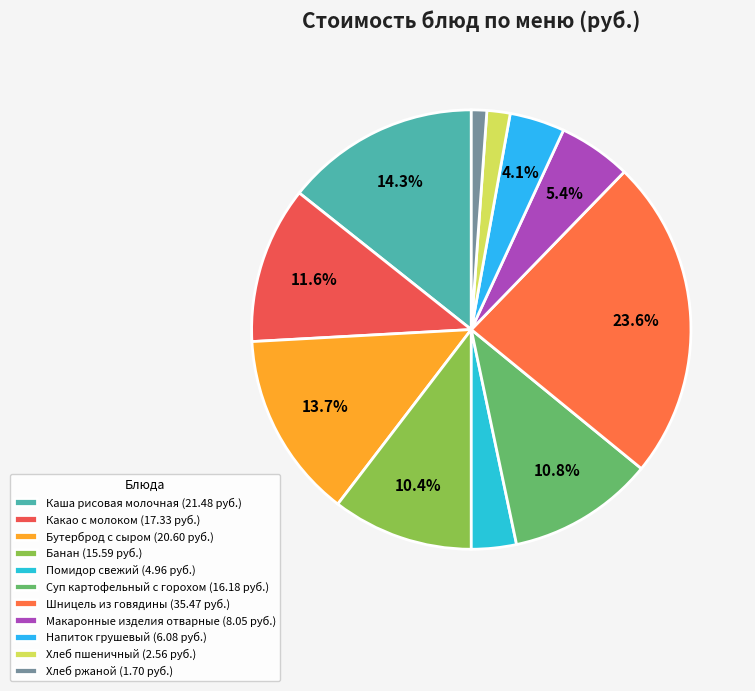

What percentage is the Какао с молоком slice, to the nearest percent?

12%